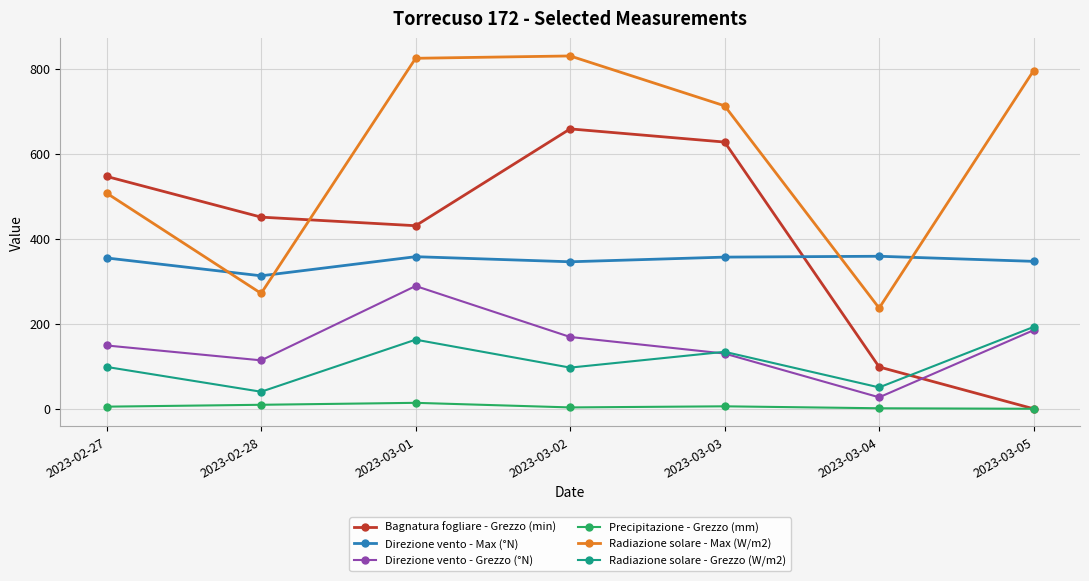

List the labels in order of Bagnatura fogliare - Grezzo (min) value, smallest first.

2023-03-05, 2023-03-04, 2023-03-01, 2023-02-28, 2023-02-27, 2023-03-03, 2023-03-02